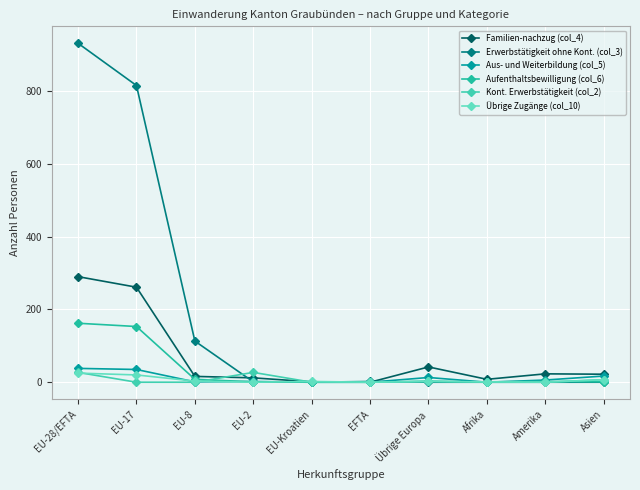

The Kont. Erwerbstätigkeit (col_2) series shows 41 at EU-2. True or false?

False